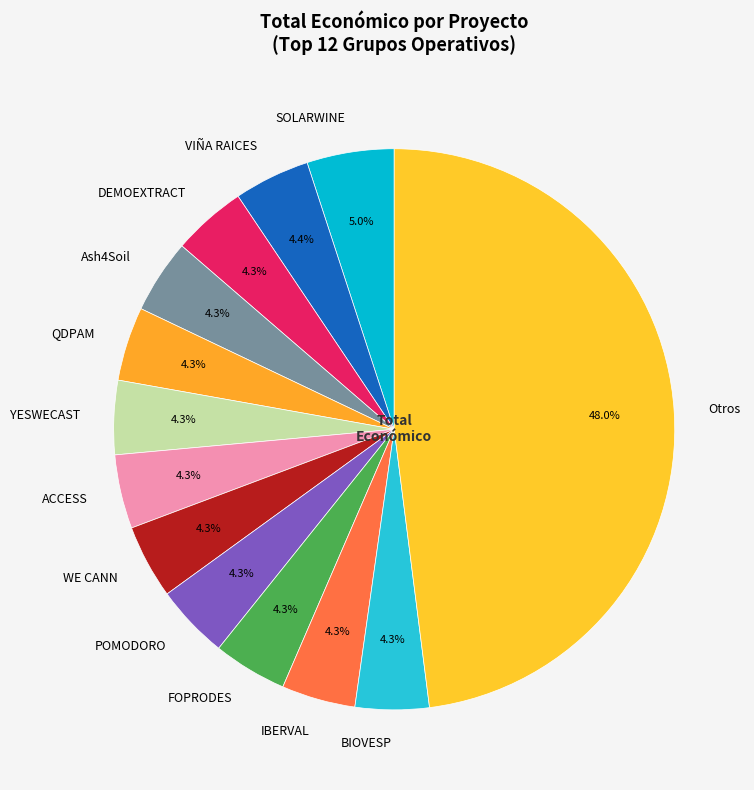

To the nearest percent, what percentage of the pie is FOPRODES?

4%